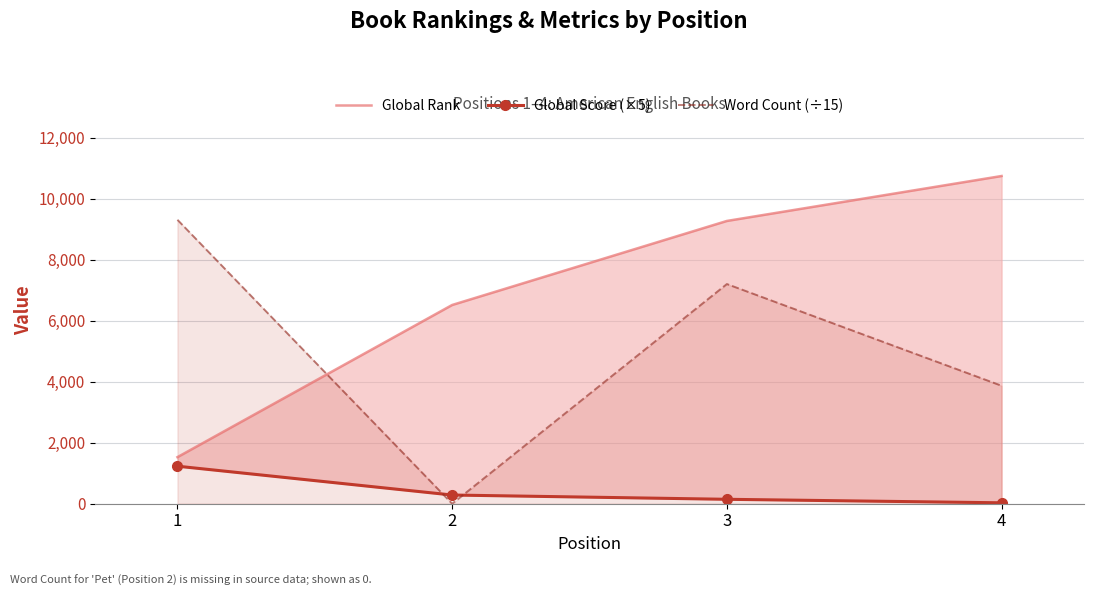

Does the chart have visible grid lines?

Yes